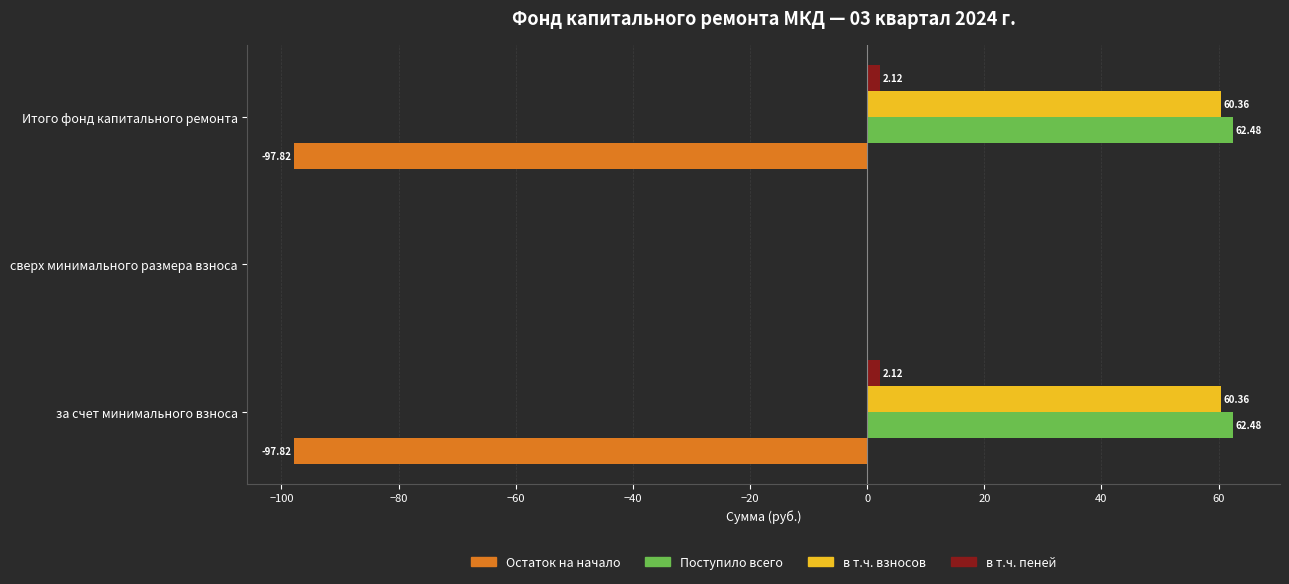

How many values in the в т.ч. пеней series exceed 2?

2